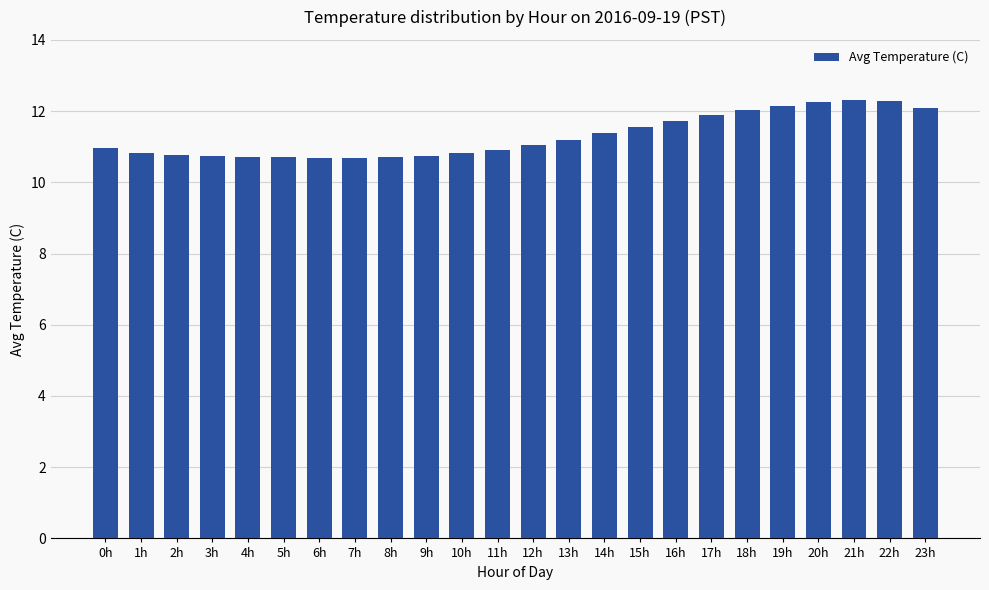

What value does the data have at 21h?

12.3